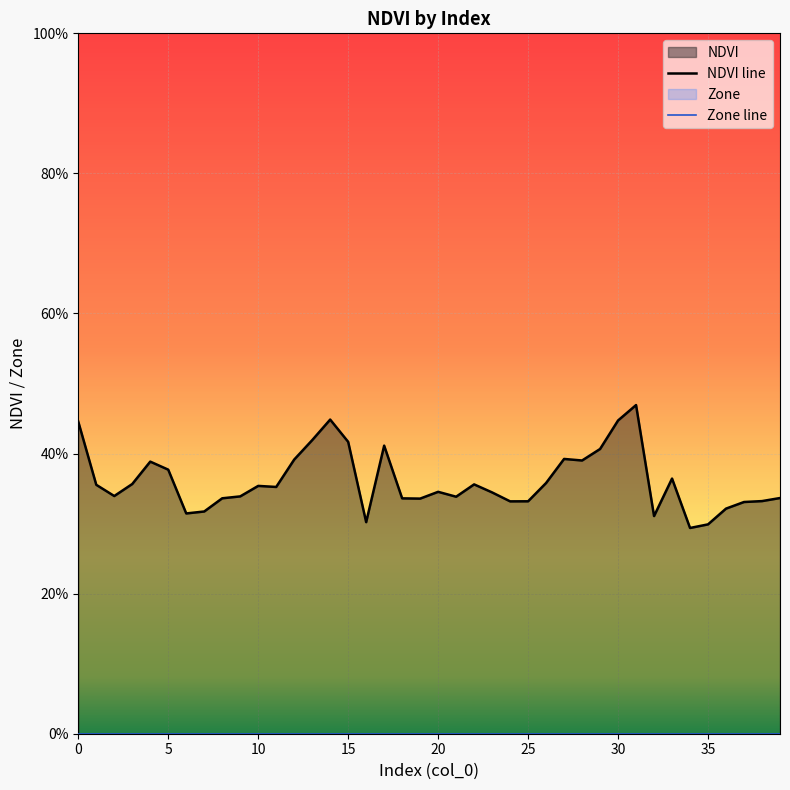

Rank the series by their average value, from highest to lowest.

NDVI line, Zone line